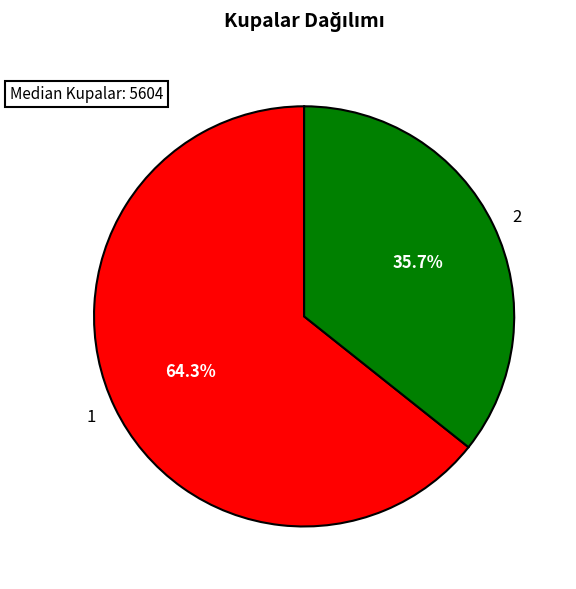

To the nearest percent, what portion does 2 represent?

36%